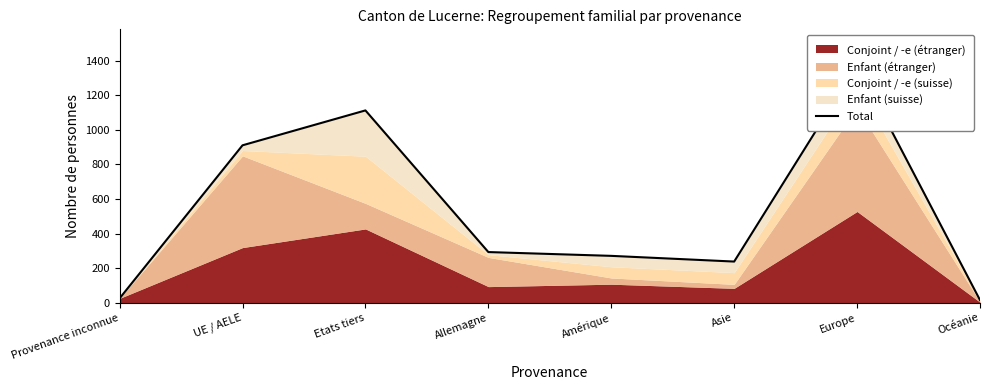

At which category does the chart reach its peak across all series?

Europe